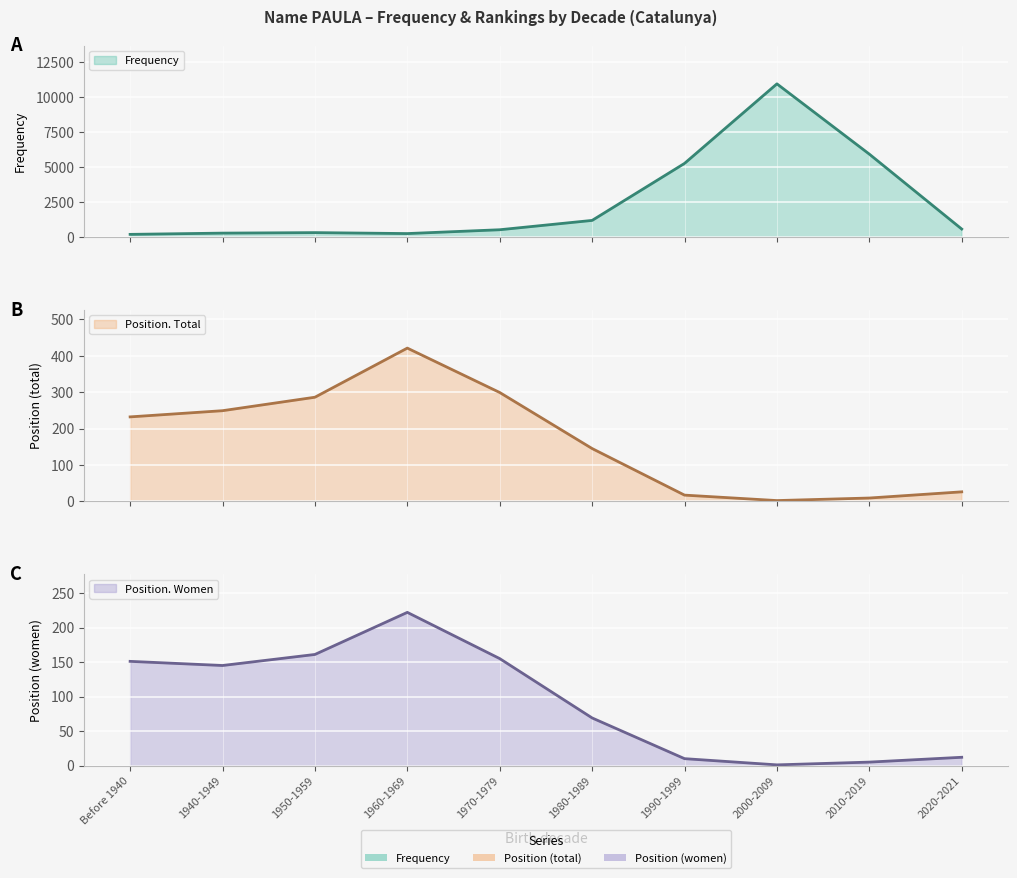

What is the label of the 4th point from the left?

1960-1969